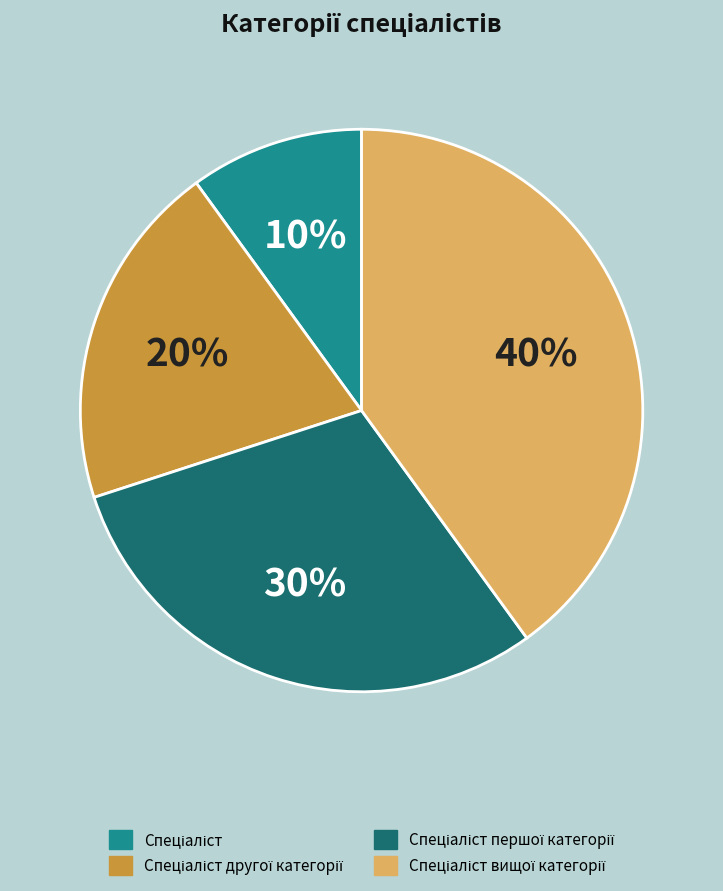

How many segments does this pie chart have?

4